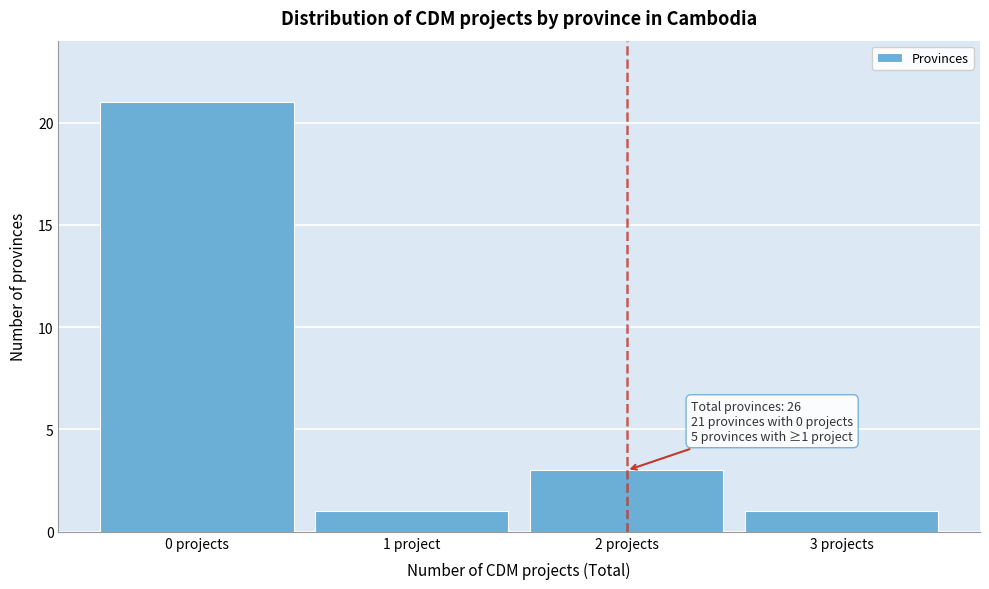

Reading right to left, extract all data points from this chart.

3 projects=1	2 projects=3	1 project=1	0 projects=21